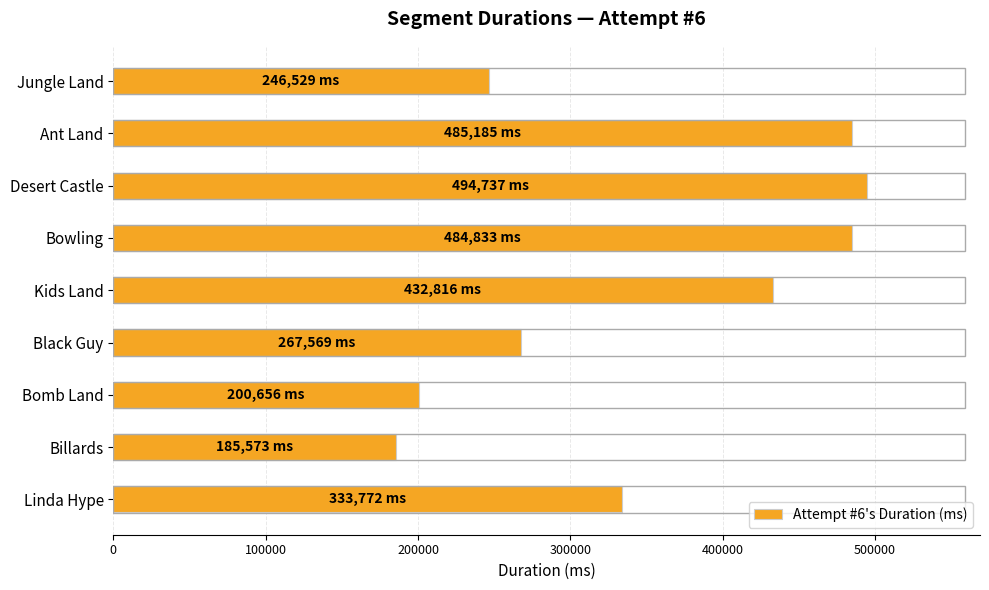

How many bars are there in total?

9